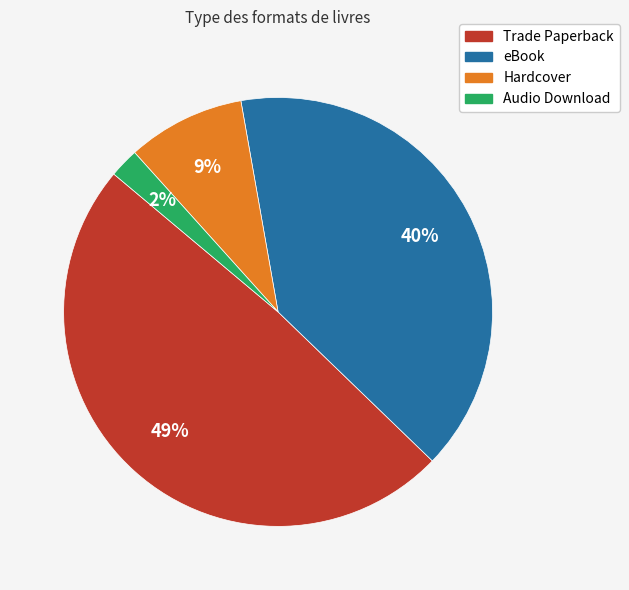

What is the ratio of the value at eBook to the value at Trade Paperback?

0.8